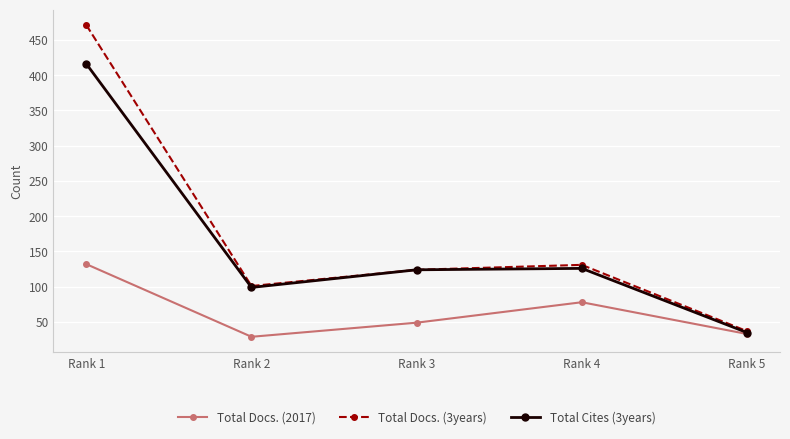

Read the Total Docs. (2017) value at Rank 3.

49